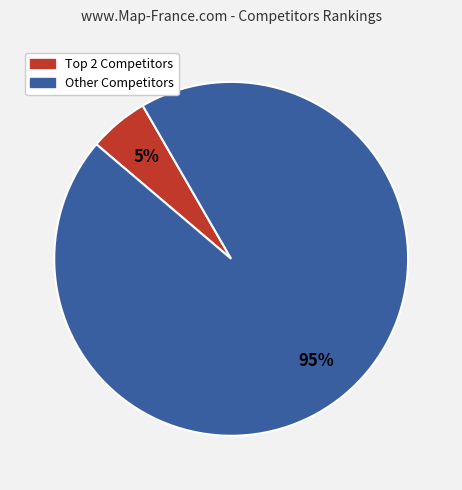

Is there a majority slice in this chart?

Yes